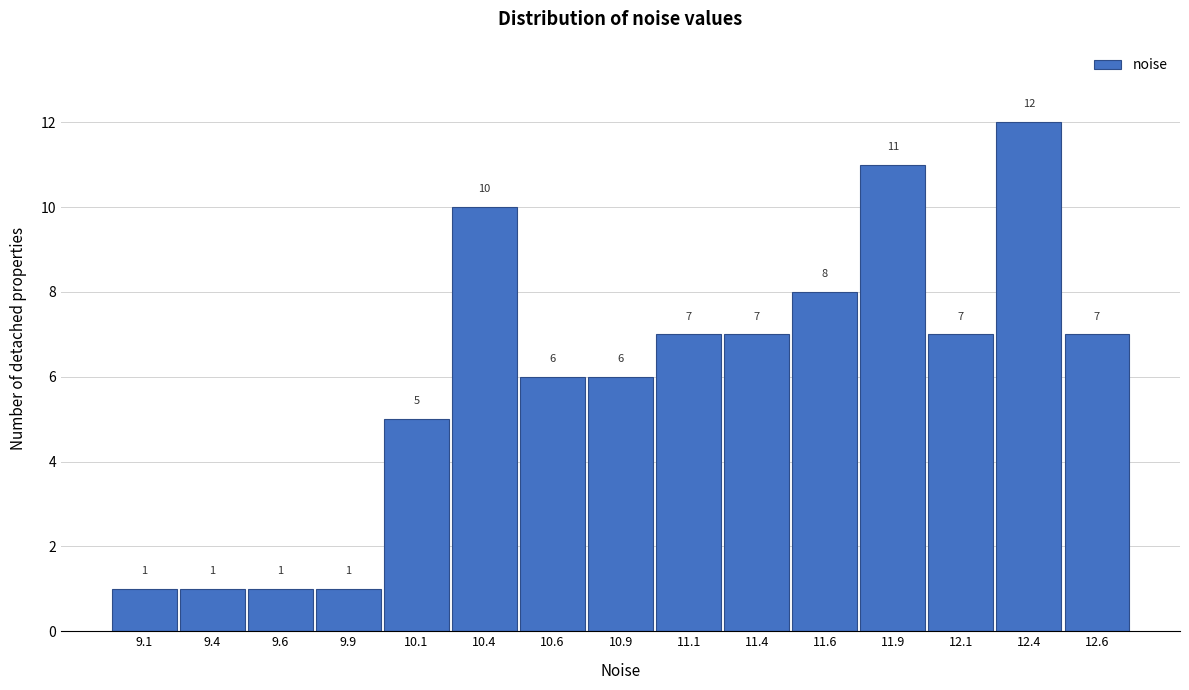

Reading right to left, transcribe all the data shown in this chart.

12.6=7	12.4=12	12.1=7	11.9=11	11.6=8	11.4=7	11.1=7	10.9=6	10.6=6	10.4=10	10.1=5	9.9=1	9.6=1	9.4=1	9.1=1